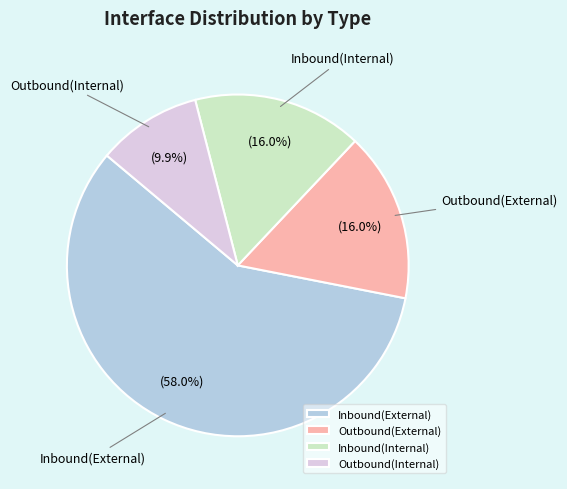

To the nearest percent, what percentage of the pie is Outbound(External)?

16%